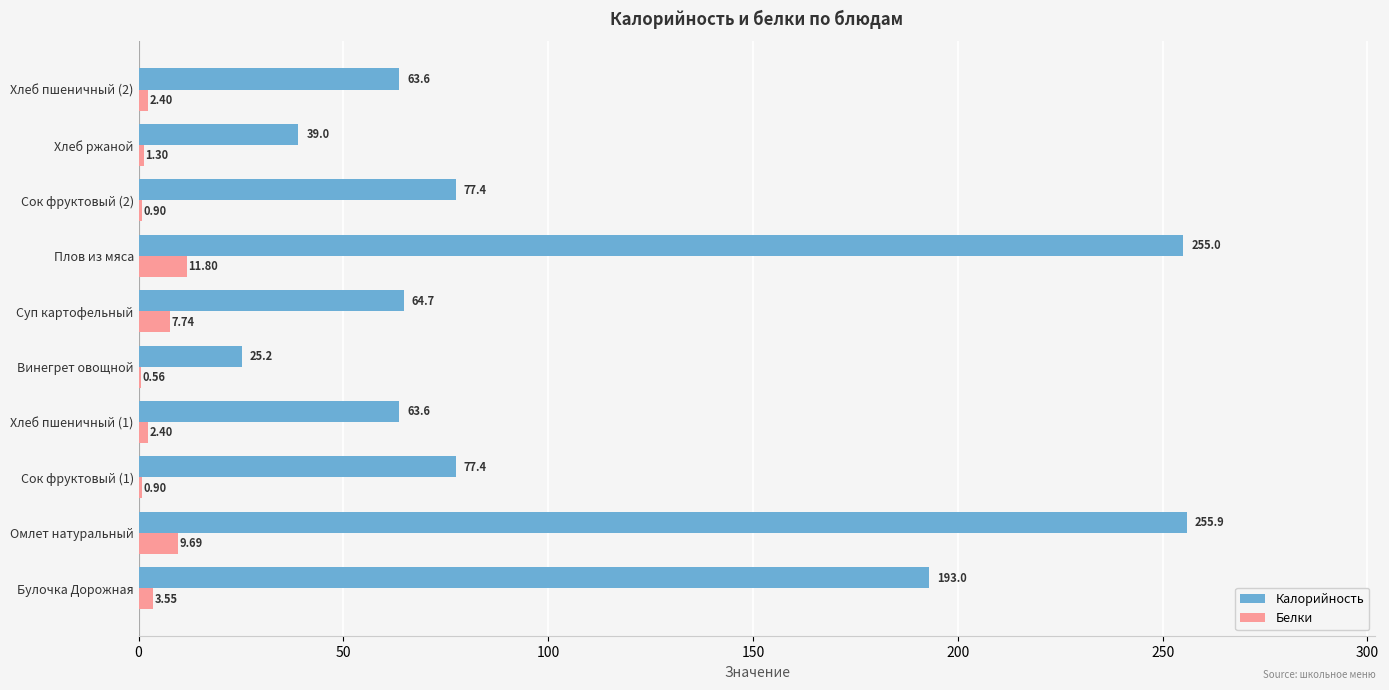

What is the sum of the Белки values at Сок фруктовый (2) and Омлет натуральный?

10.6